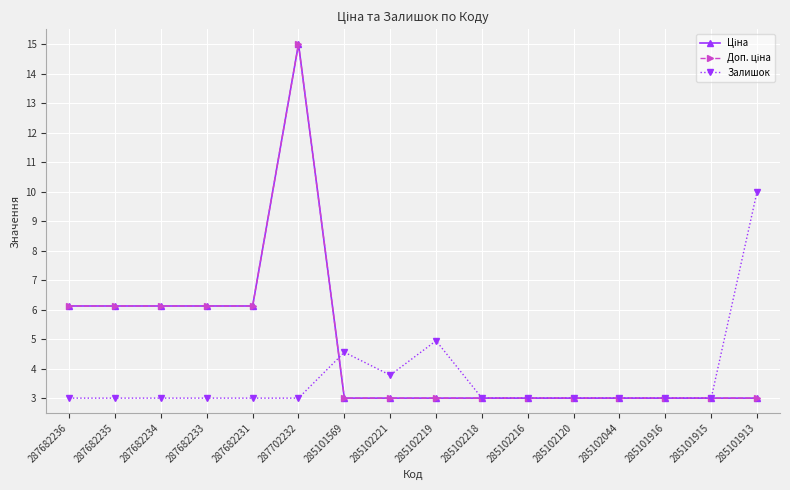

Does the chart have visible grid lines?

Yes